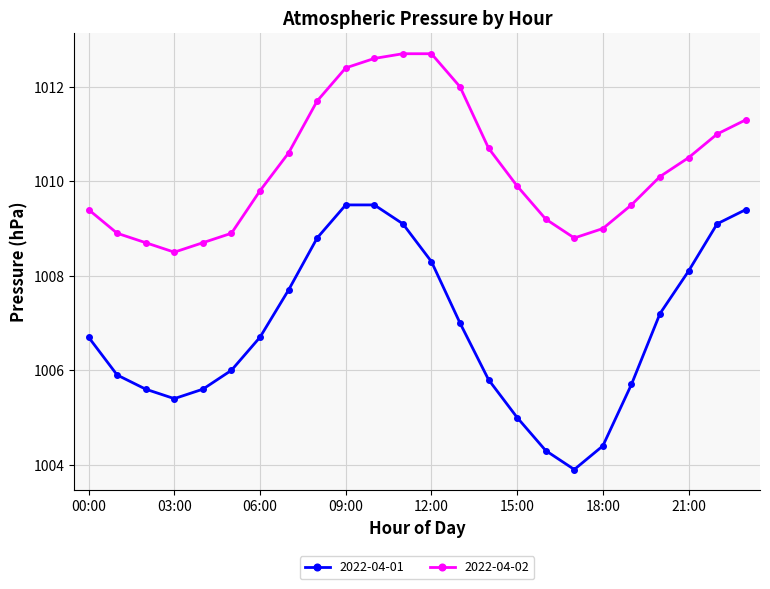

What is the minimum value shown in the chart?

1003.9